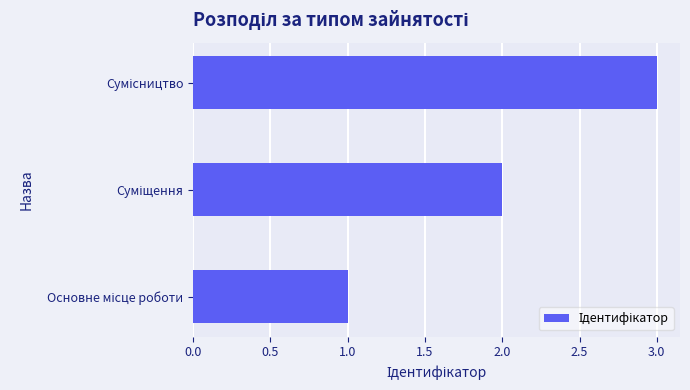

How many categories are shown in the chart?

3